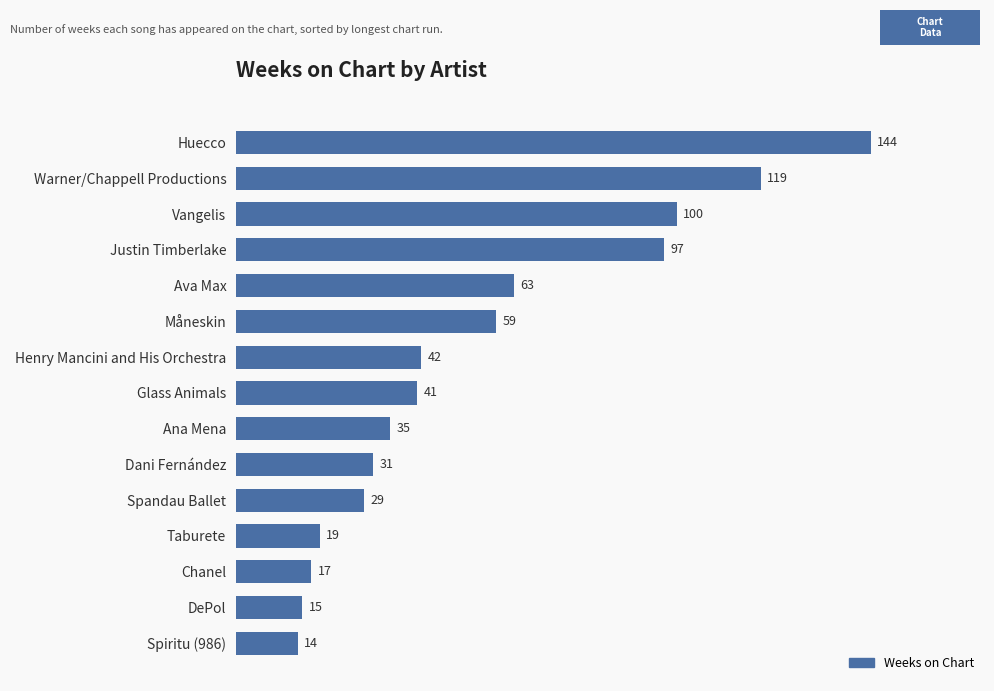

What is the value of the 1st bar from the top?

144